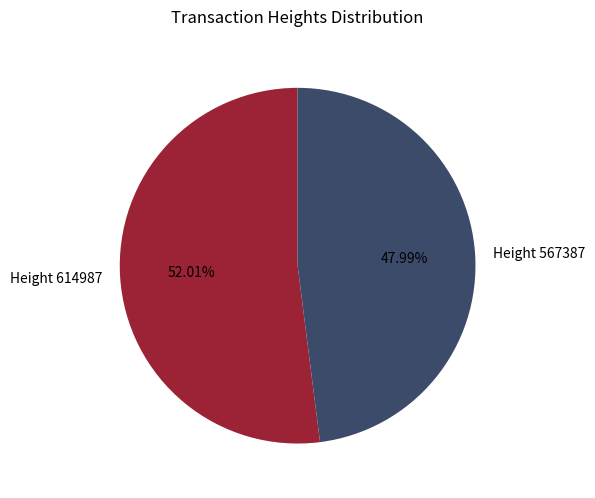

Count the number of slices in the pie.

2